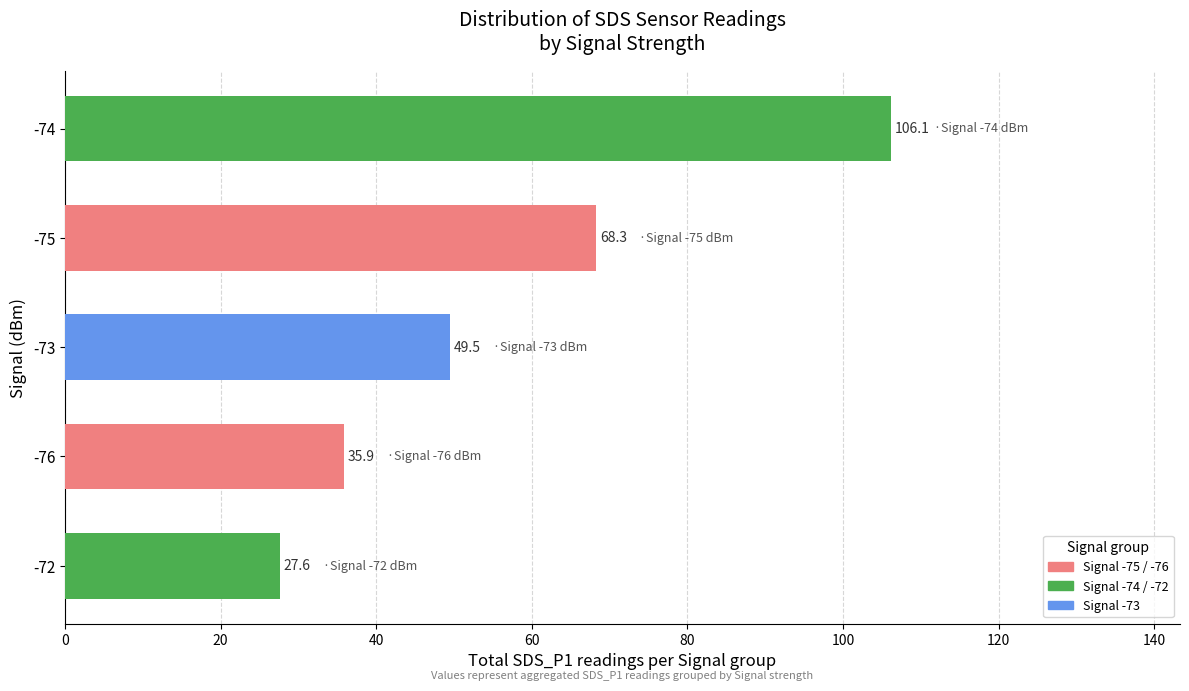

Reading bottom to top, transcribe all the data shown in this chart.

27.6	35.9	49.5	68.3	106.1